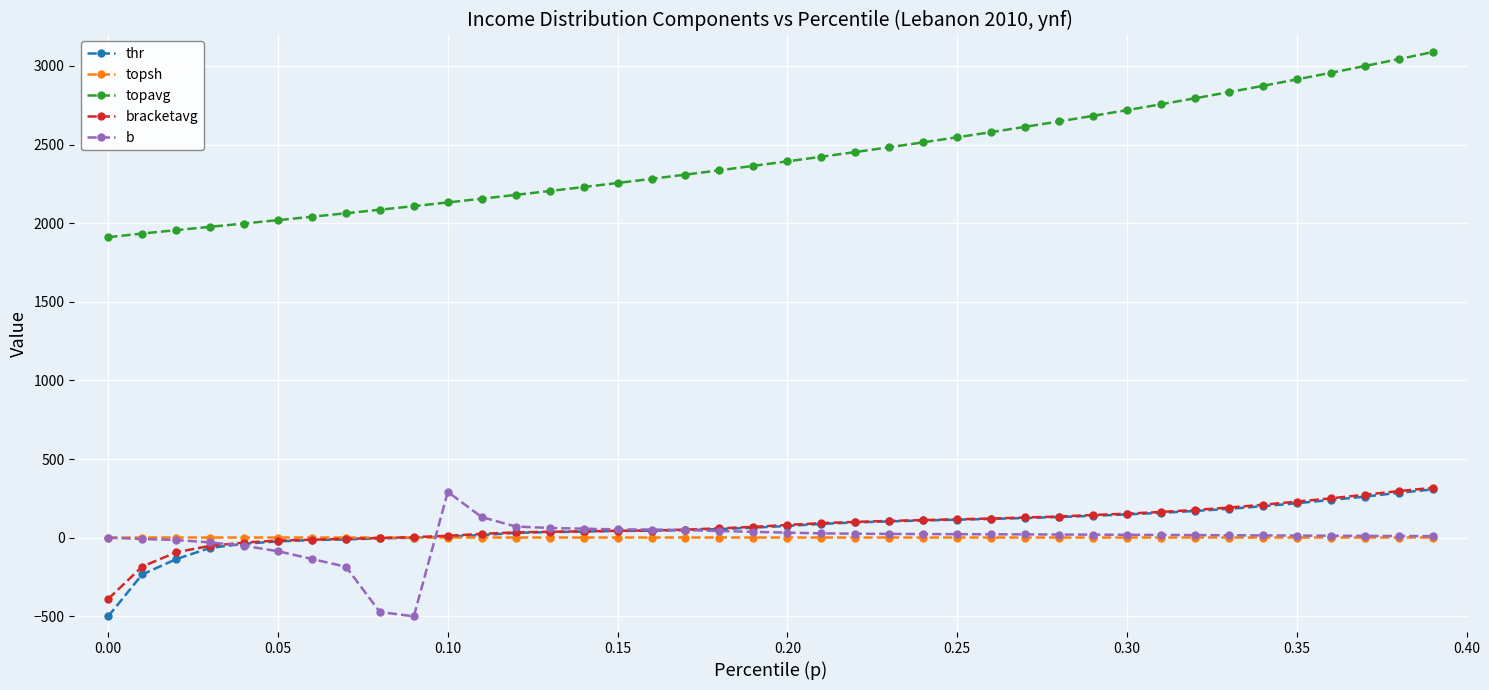

What is the minimum value shown in the chart?

-500.0